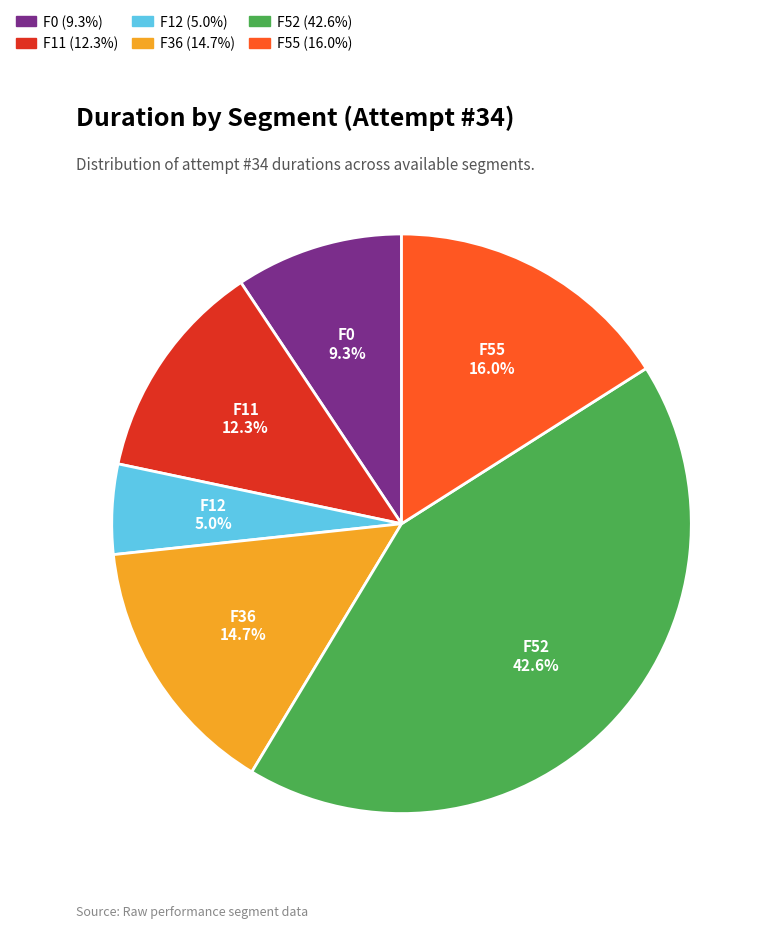

Does any single category account for the majority?

No